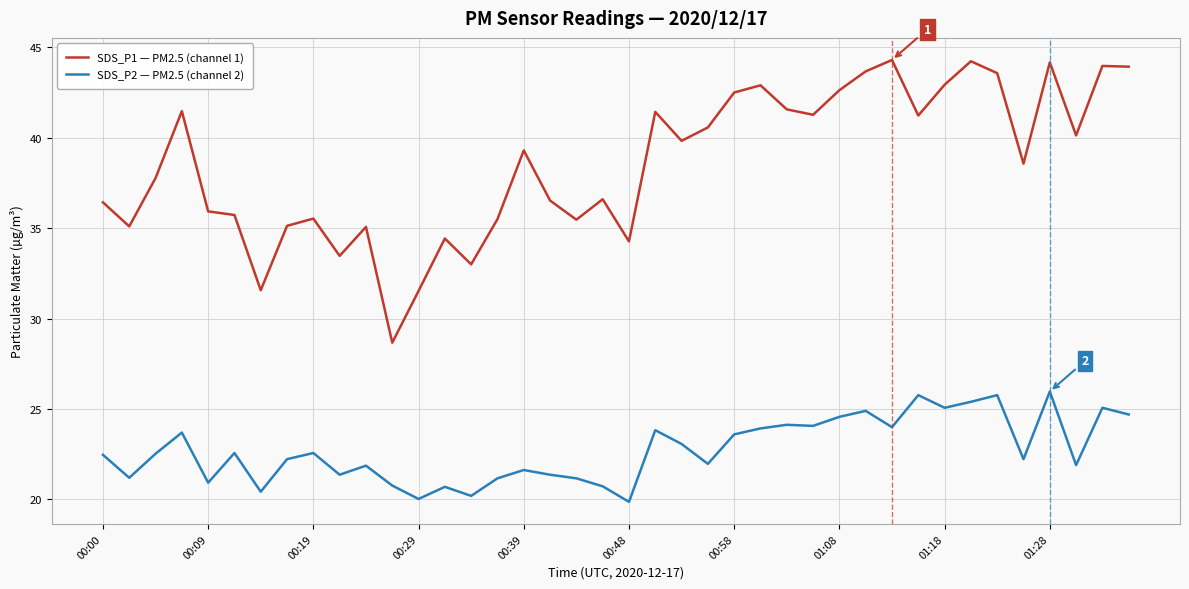

What is the difference between the maximum and minimum values in the SDS_P1 — PM2.5 (channel 1) series?

15.6